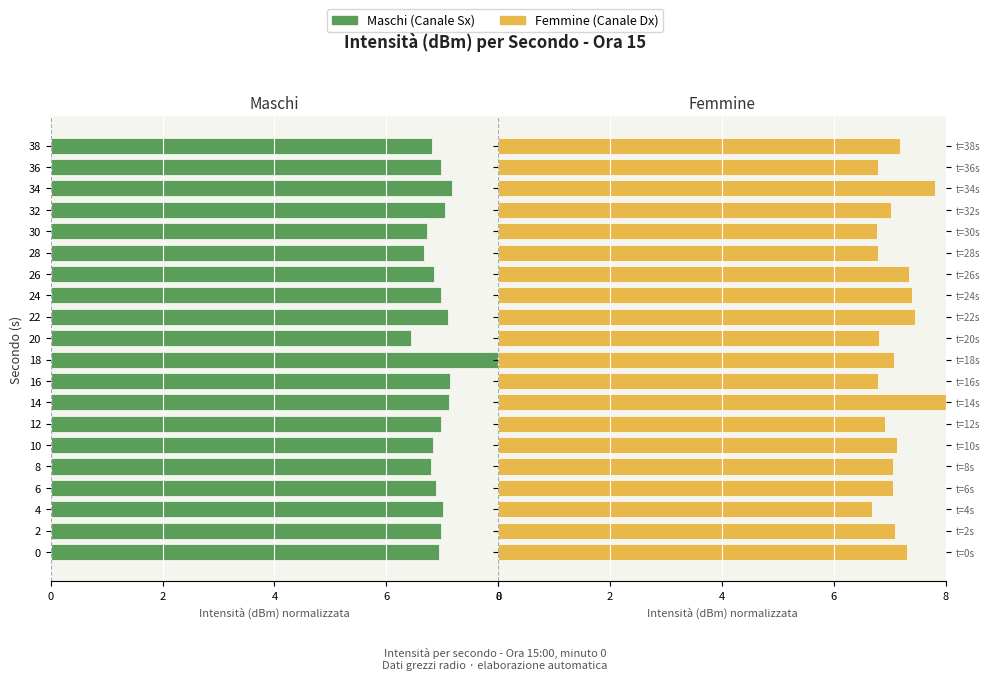

Which series has the widest spread of values?

Maschi